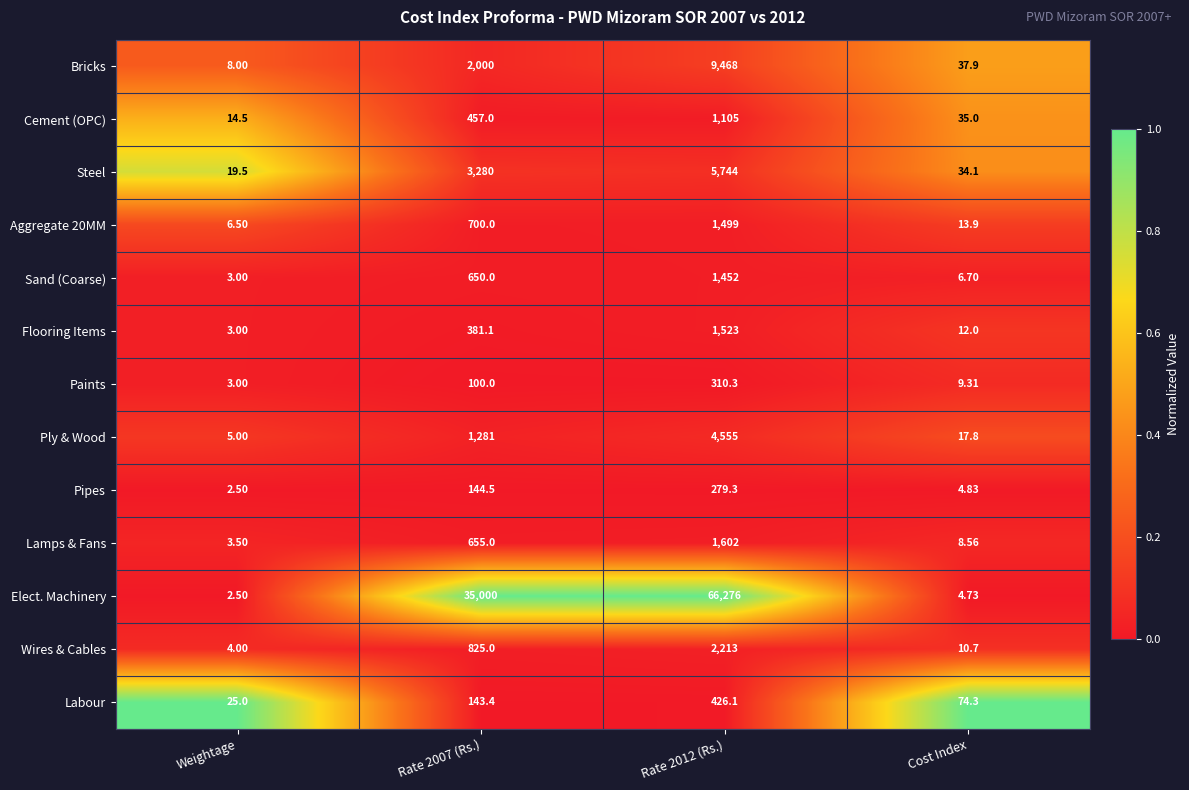

Which series has the widest spread of values?

Elect. Machinery